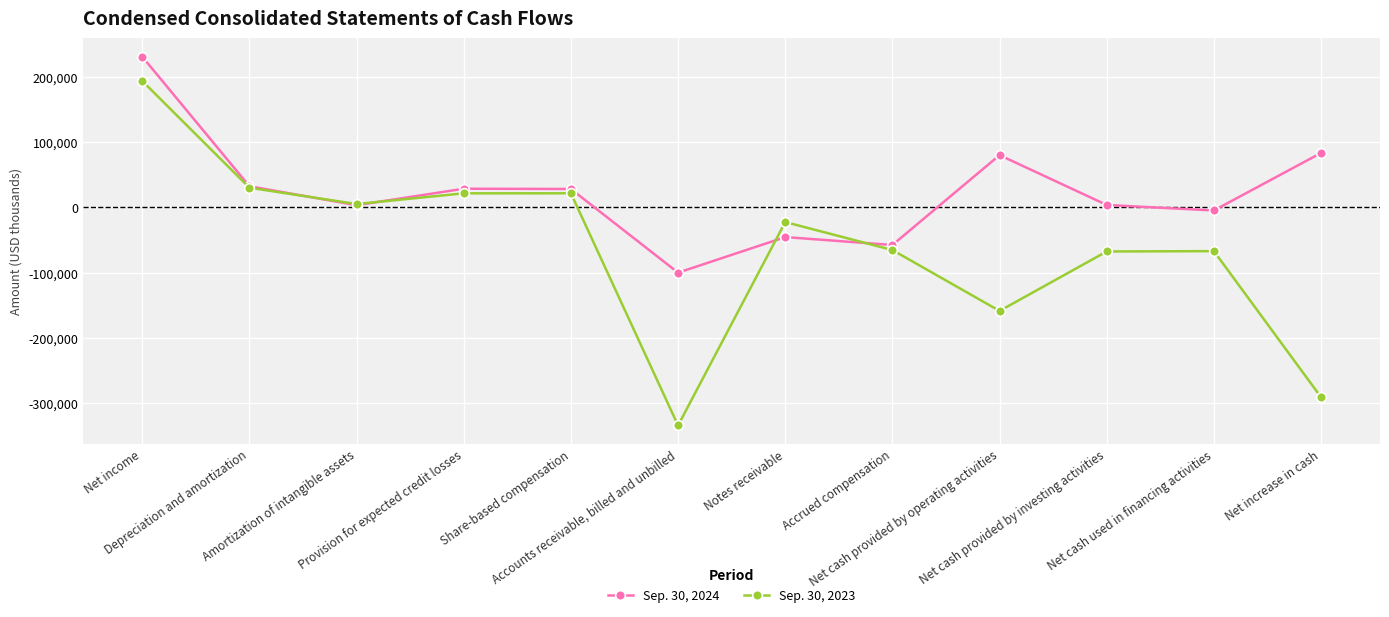

What is the label of the 9th point from the right?

Provision for expected credit losses